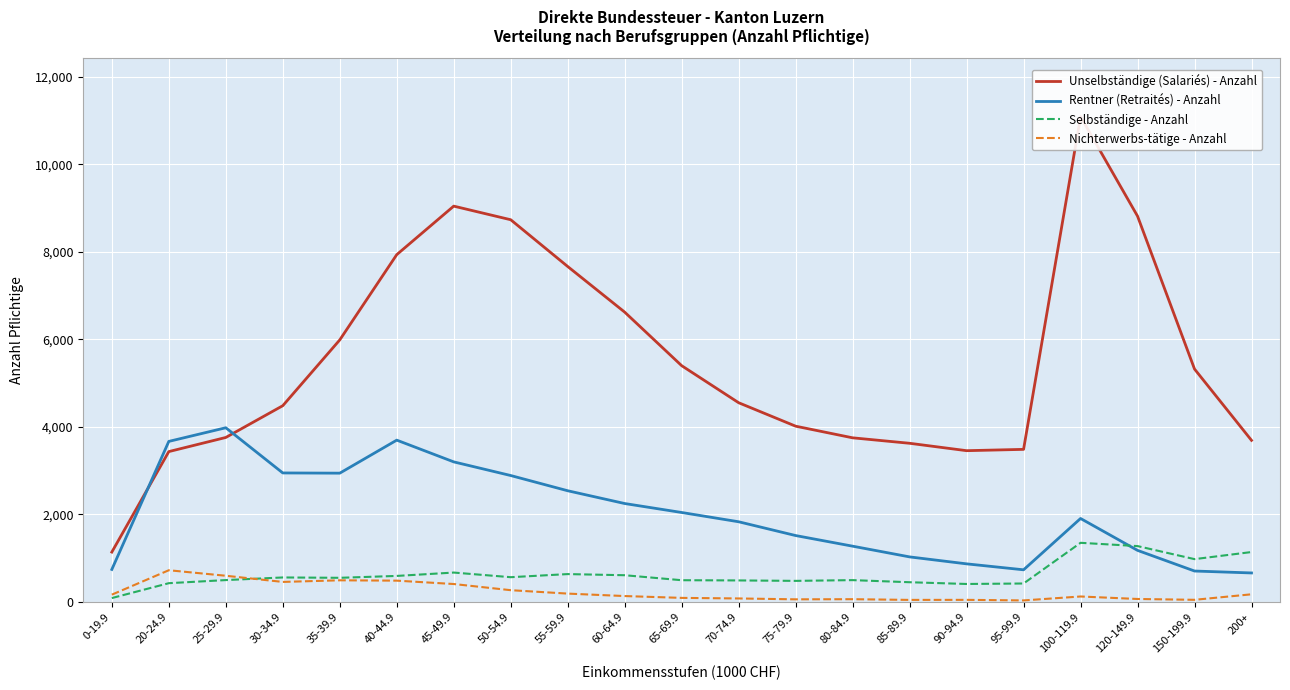

What is the total value across all series at 20-24.9?

8257